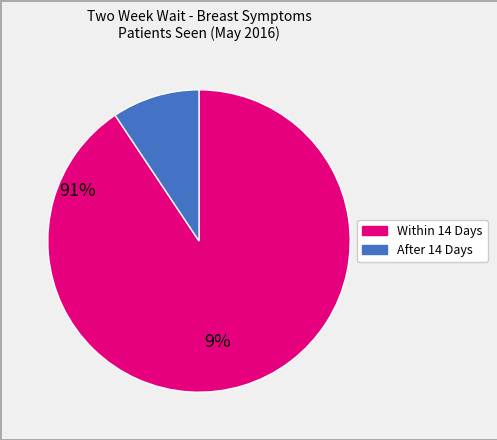

Do After 14 Days and Within 14 Days together represent more than half of the pie?

Yes